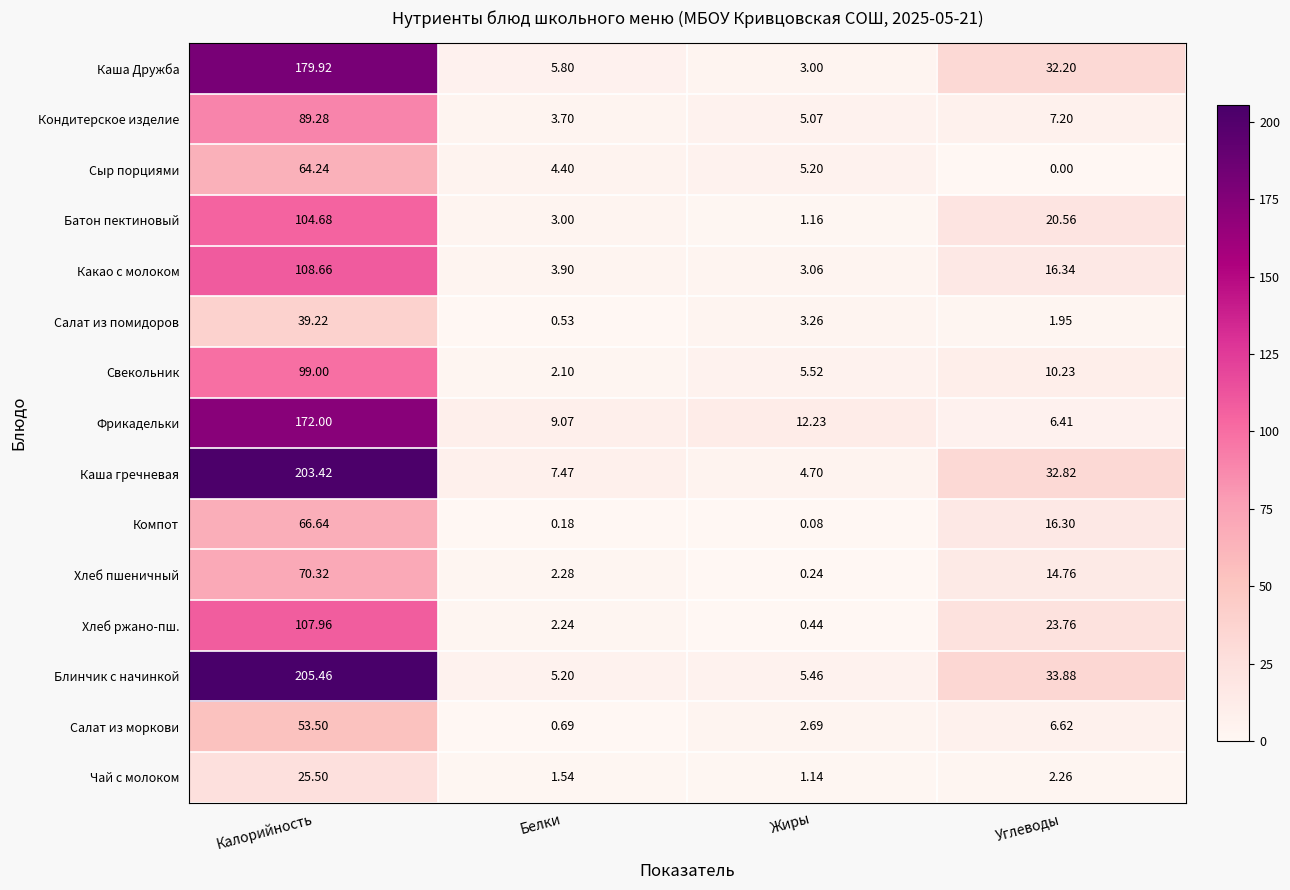

How many series are shown in this chart?

15